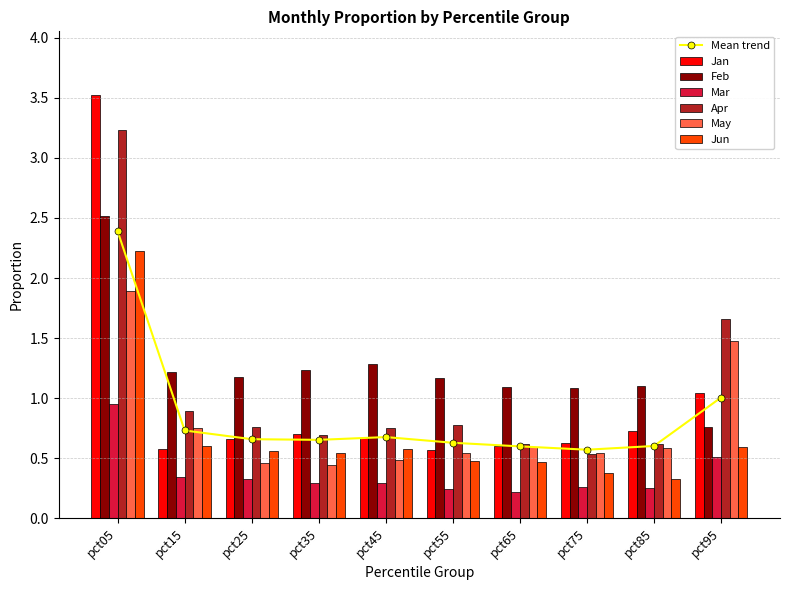

The value of May at pct35 is 0.4. True or false?

True